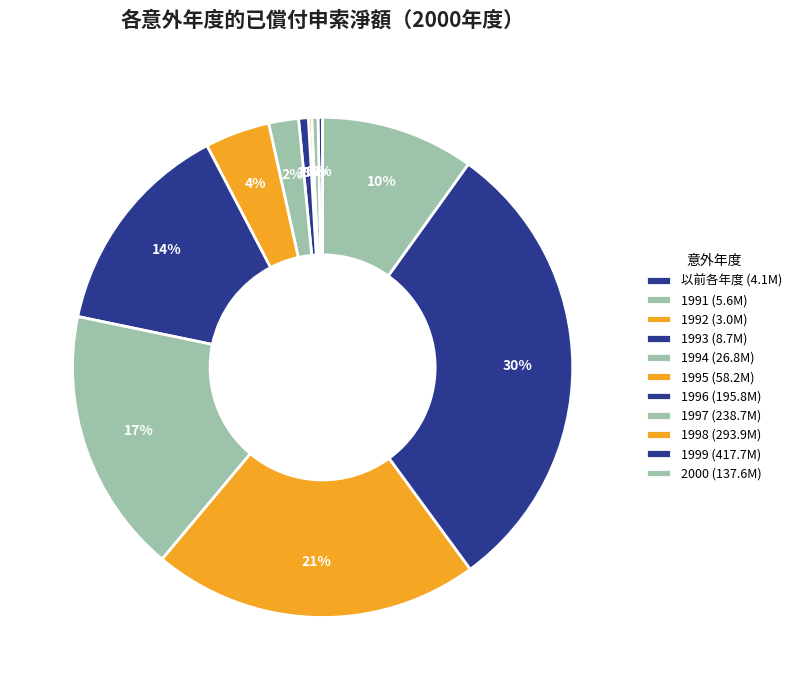

To the nearest percent, what is the difference between the 1995 and 1999 slice percentages?

26%